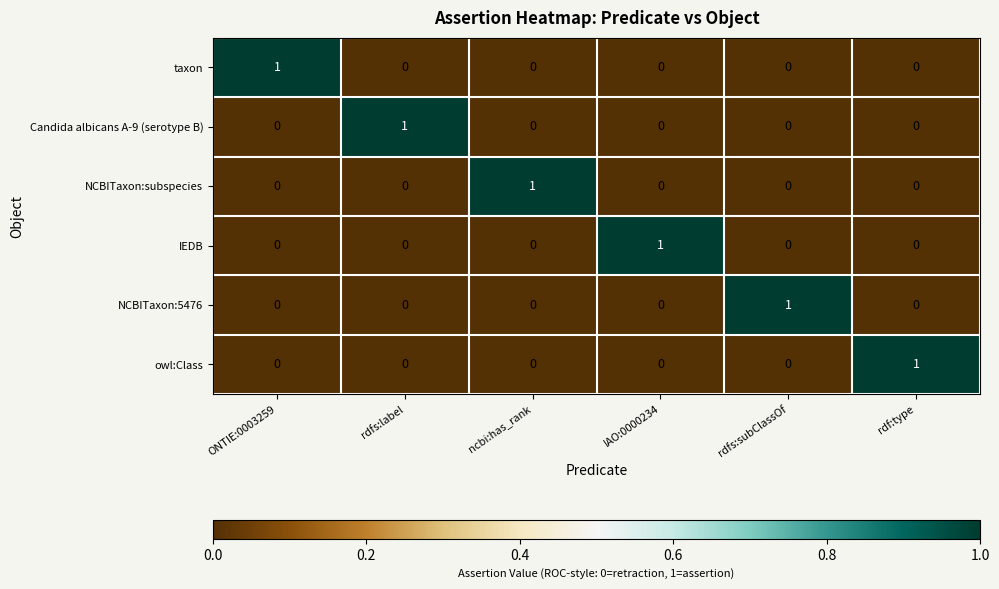

At how many categories does at least one series exceed 0?

6